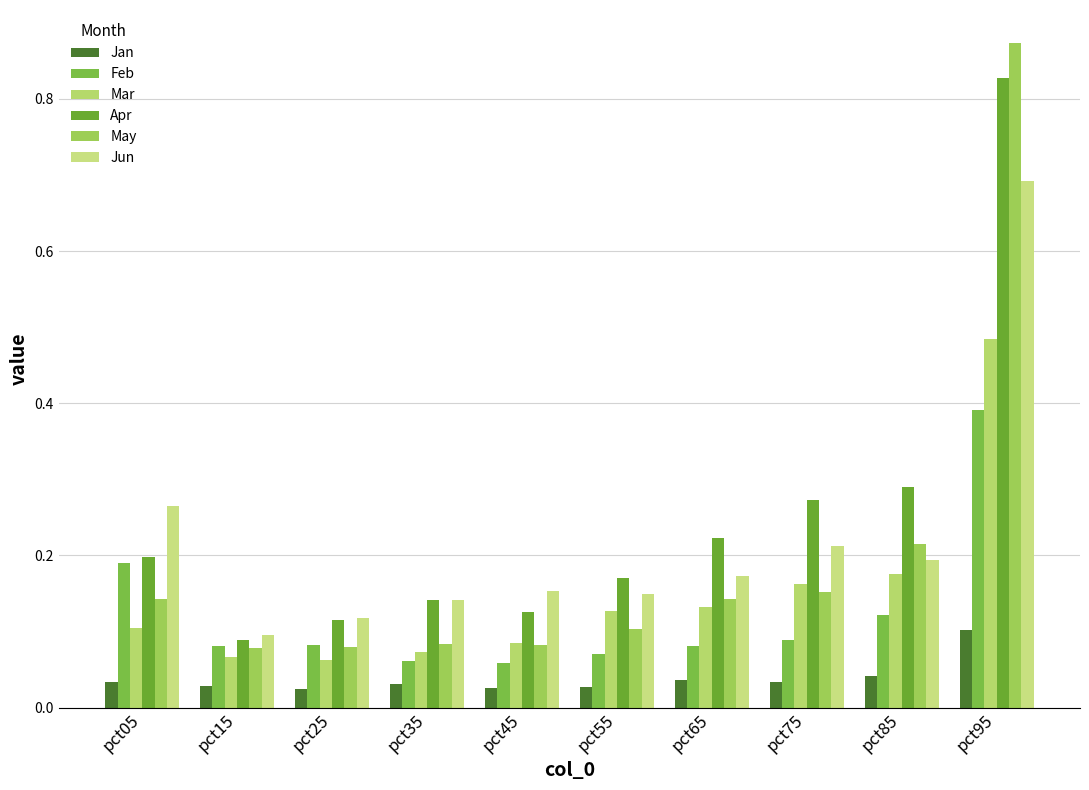

Count the number of categories in the chart.

10